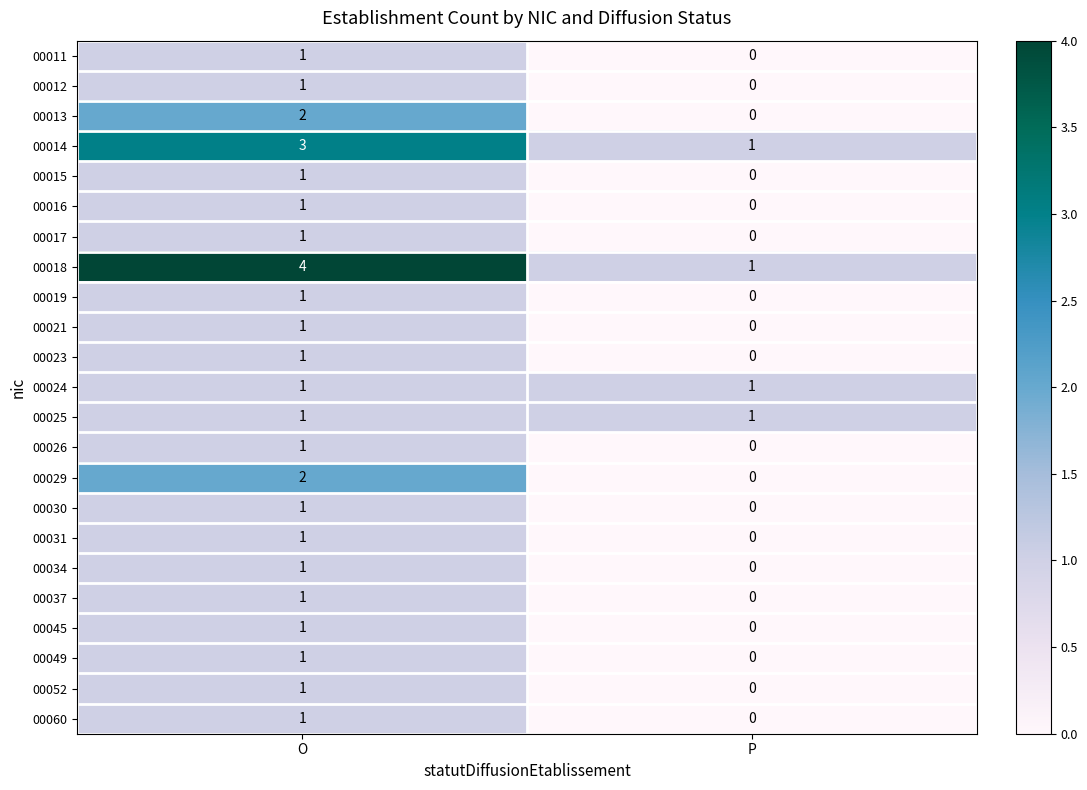

What is the total value across all series at O?

30